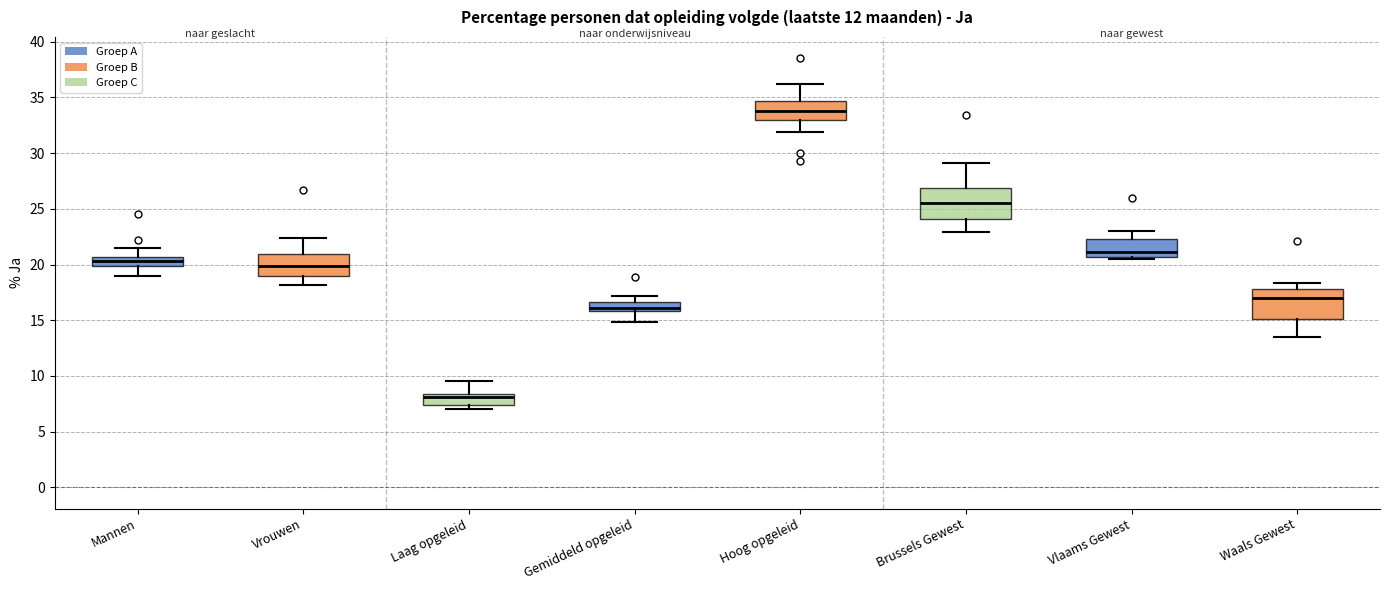

Which box has the lowest median line?

Laag opgeleid